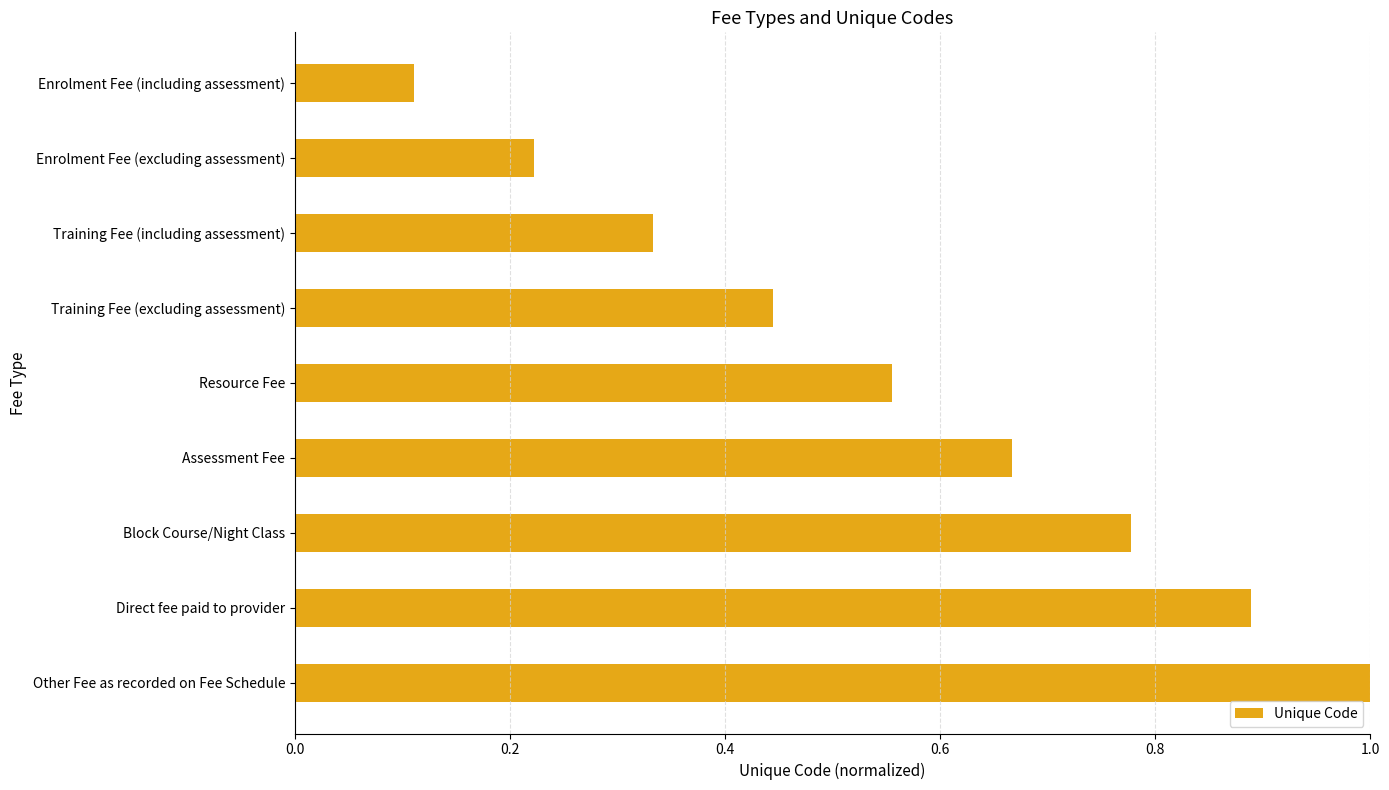

What is the change in value from Training Fee (excluding assessment) to Block Course/Night Class?

+0.3